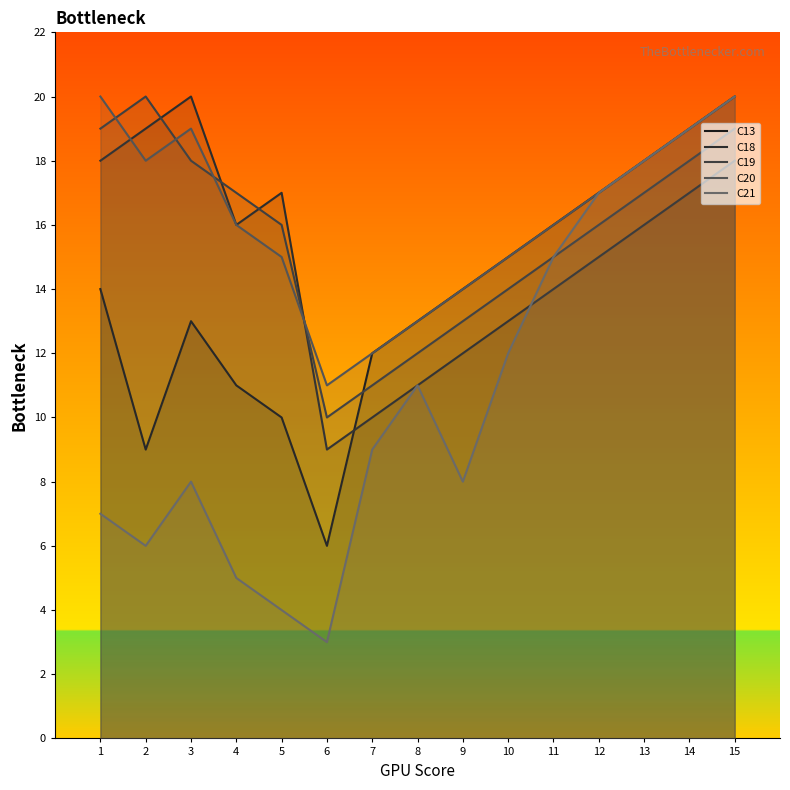

List the series in order of their peak value, lowest first.

C13, C18, C19, C20, C21